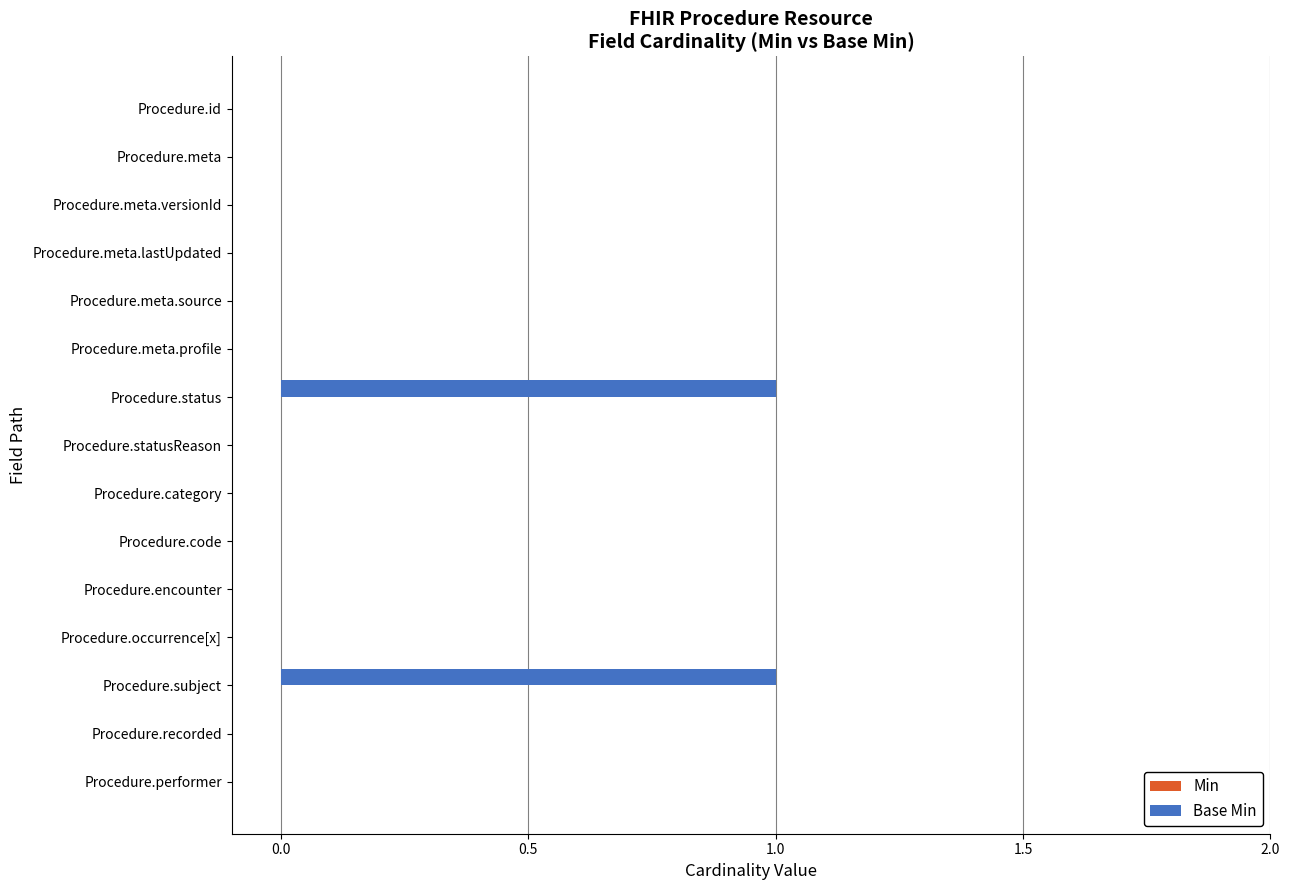

Reading top to bottom, extract all data points from this chart.

Procedure.id=0	Procedure.meta=0	Procedure.meta.versionId=0	Procedure.meta.lastUpdated=0	Procedure.meta.source=0	Procedure.meta.profile=0	Procedure.status=1	Procedure.statusReason=0	Procedure.category=0	Procedure.code=0	Procedure.encounter=0	Procedure.occurrence[x]=0	Procedure.subject=1	Procedure.recorded=0	Procedure.performer=0